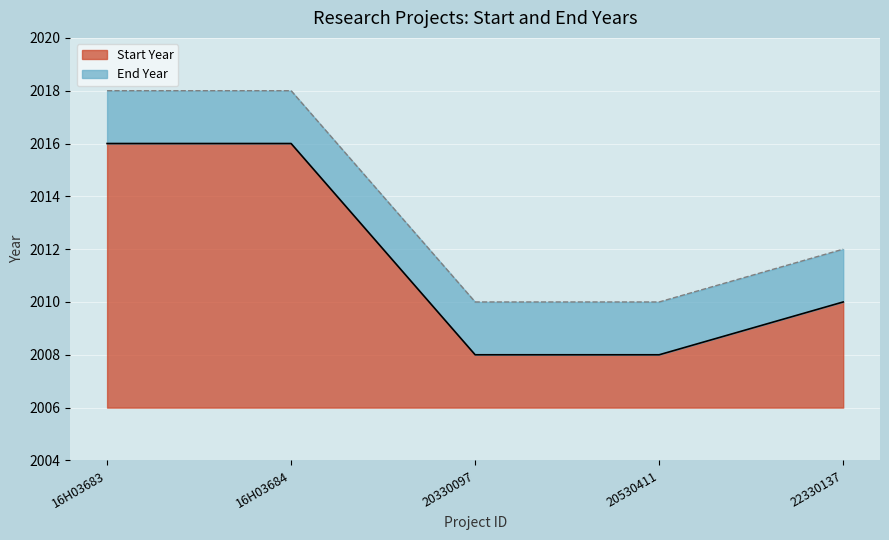

Which label corresponds to the largest value in the chart?

16H03683